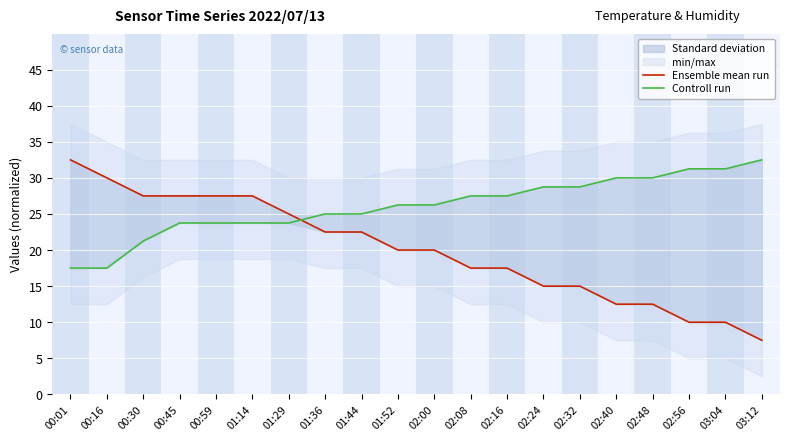

Between 02:32 and 02:00, which is larger?

02:00